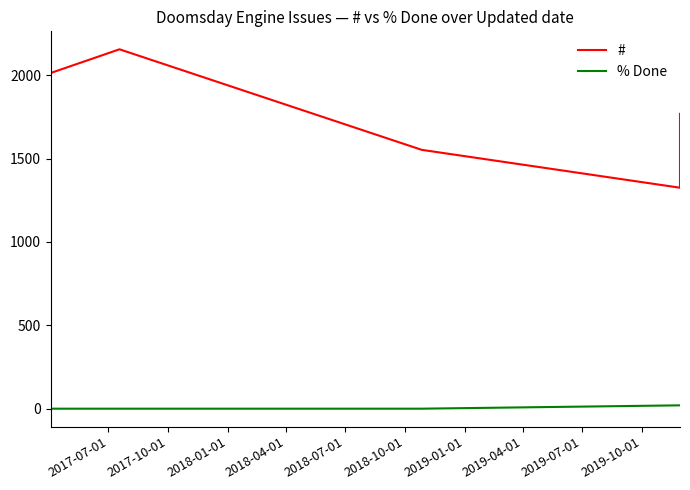

In #, how many points are higher than both neighbors (excluding endpoints)?

1